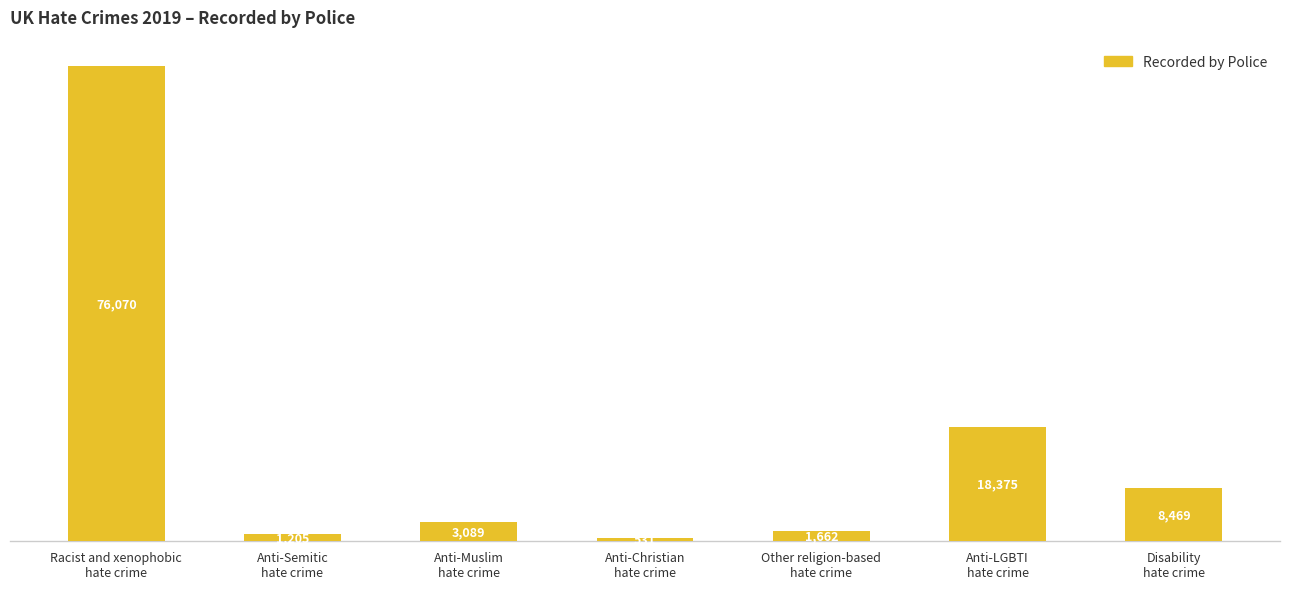

What is the label of the 3rd bar from the right?

Other religion-based
hate crime